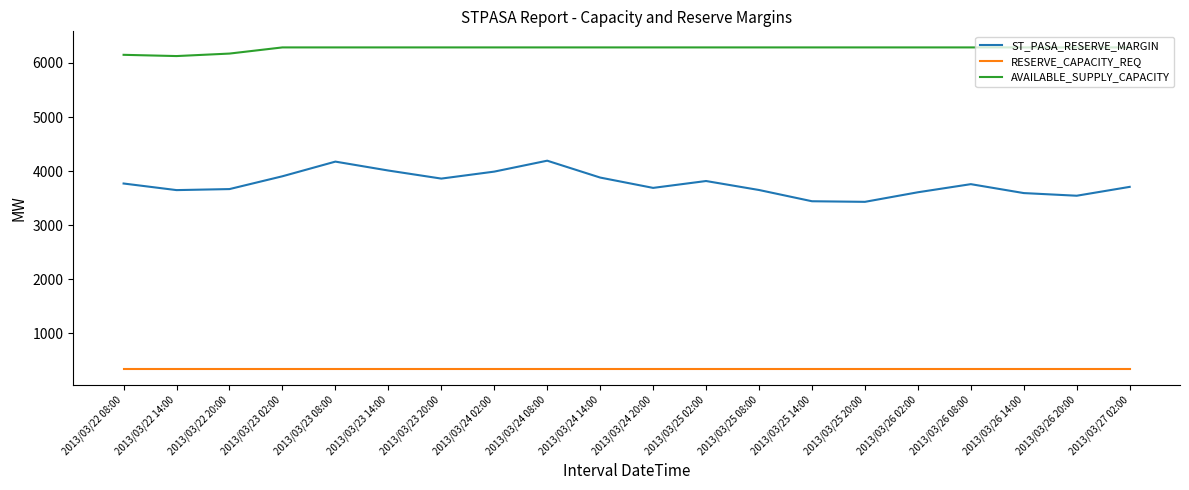

What is the lowest value of the RESERVE_CAPACITY_REQ series?

340